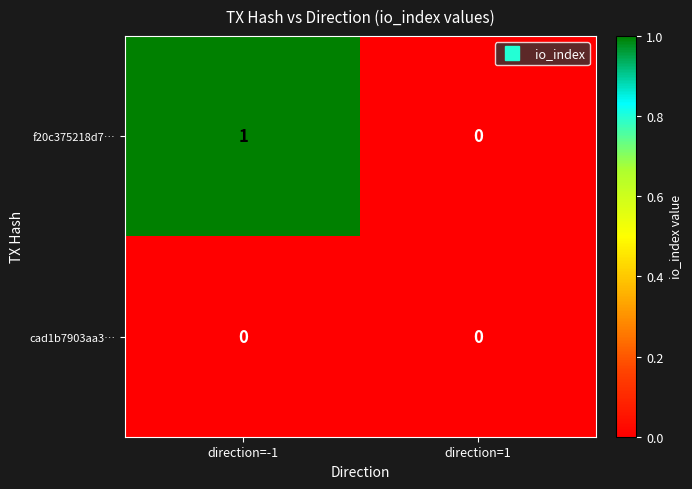

Count the number of categories in the chart.

2